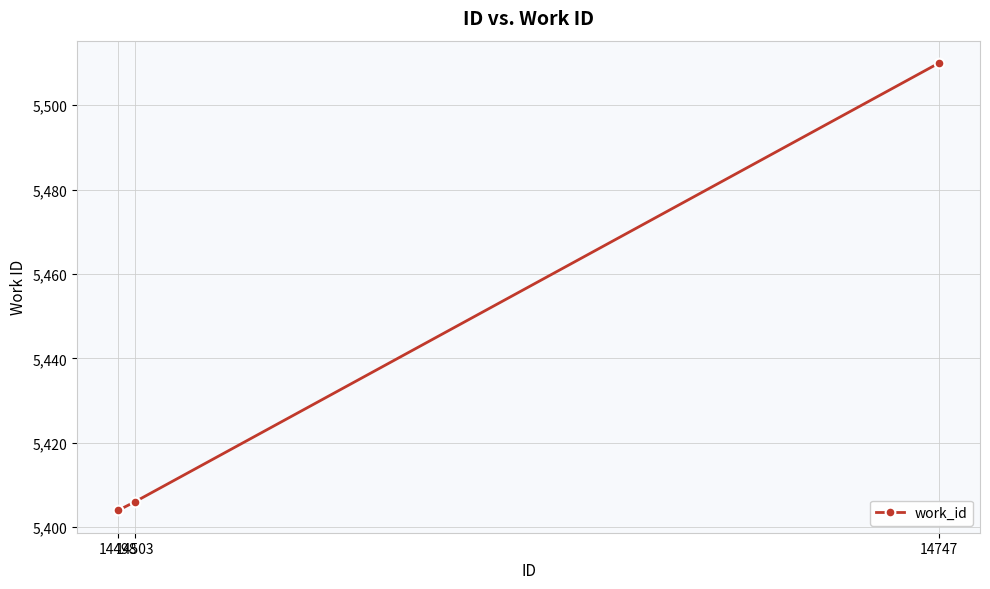

What is the average value?

5440